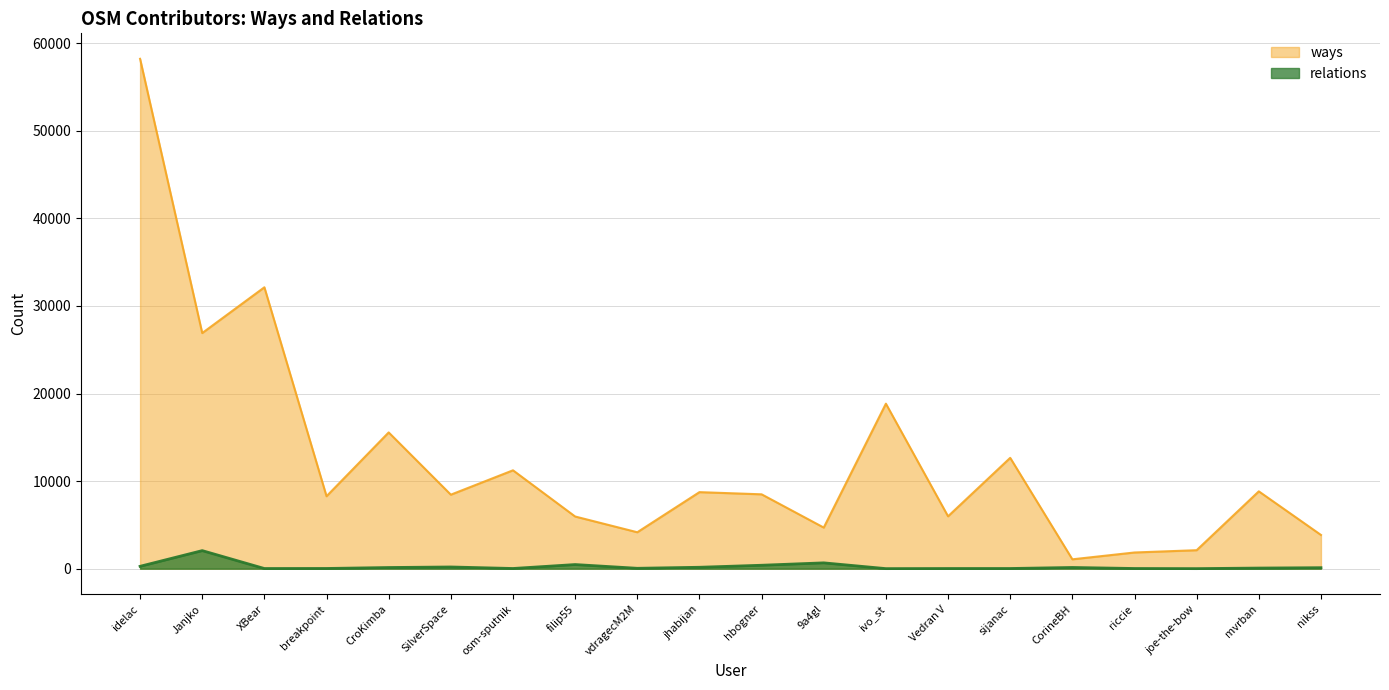

Where is relations nearest to the value 1032?

9a4gl